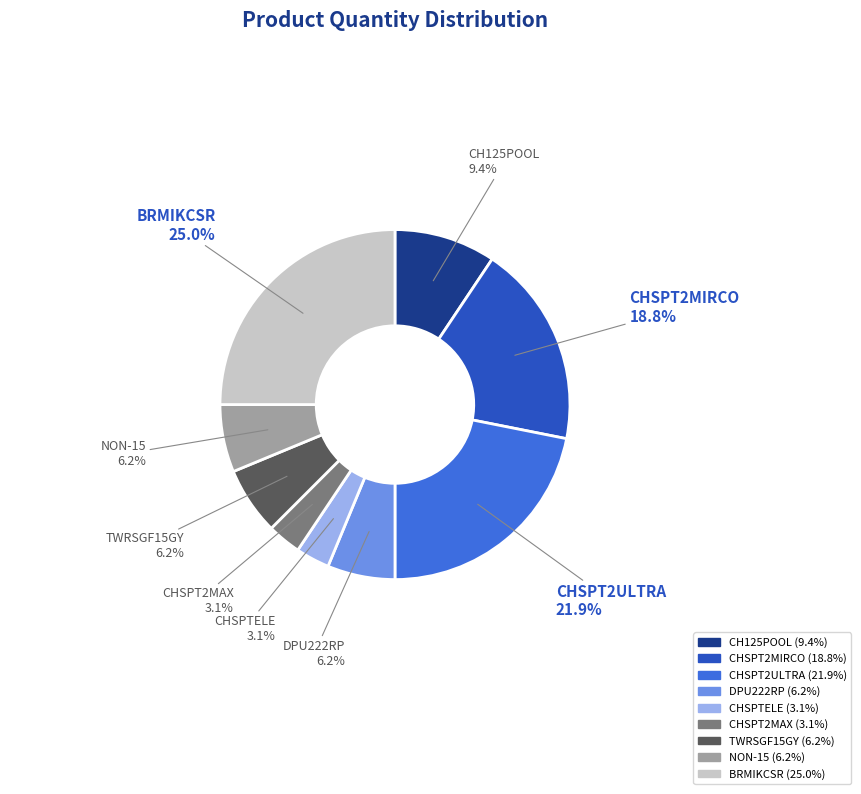

How many segments does this pie chart have?

9